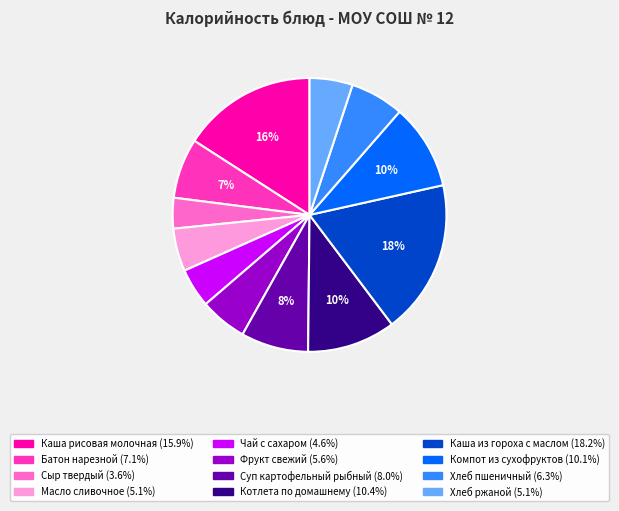

What percentage is the Чай с сахаром slice, to the nearest percent?

5%